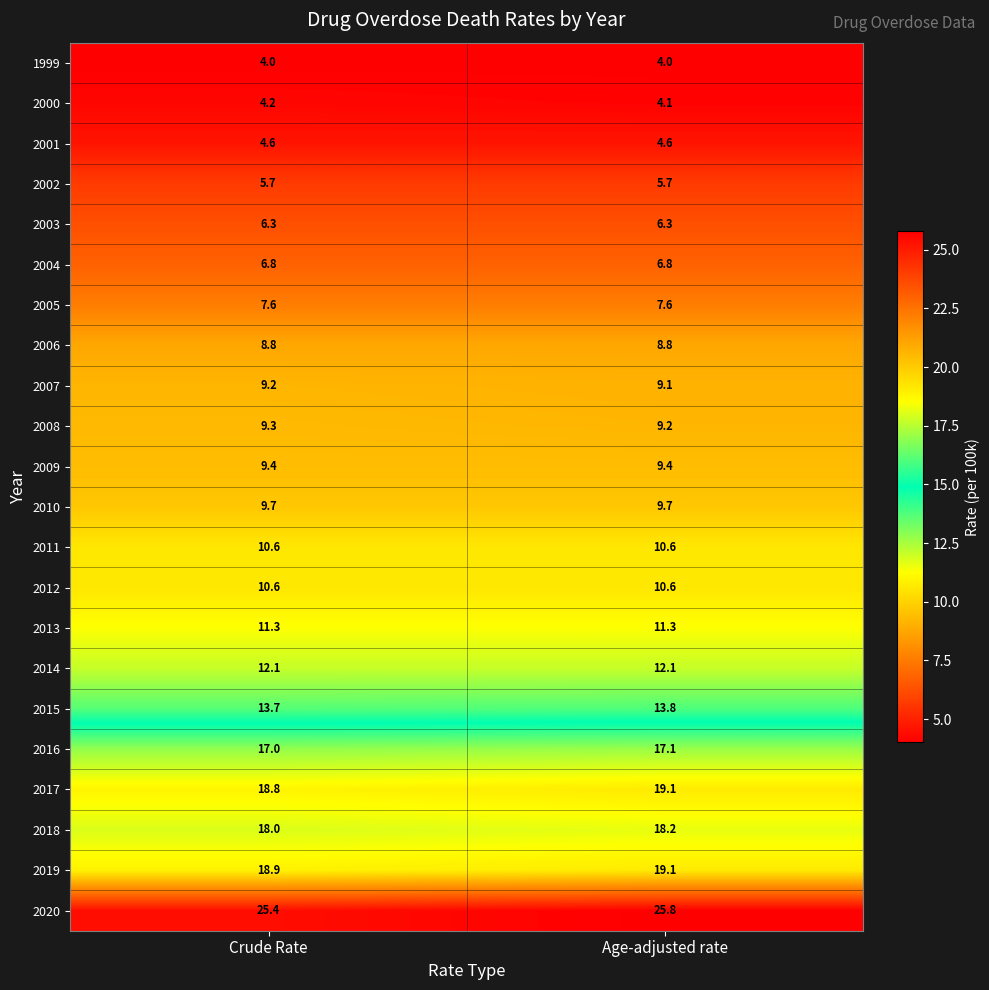

What is the average value of the 2013 series?

11.3